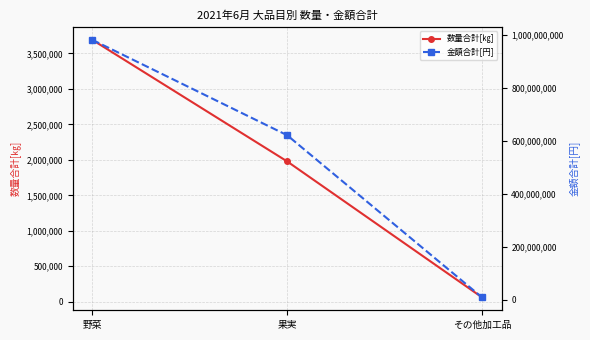

Which has a higher value, 野菜 or 果実?

野菜